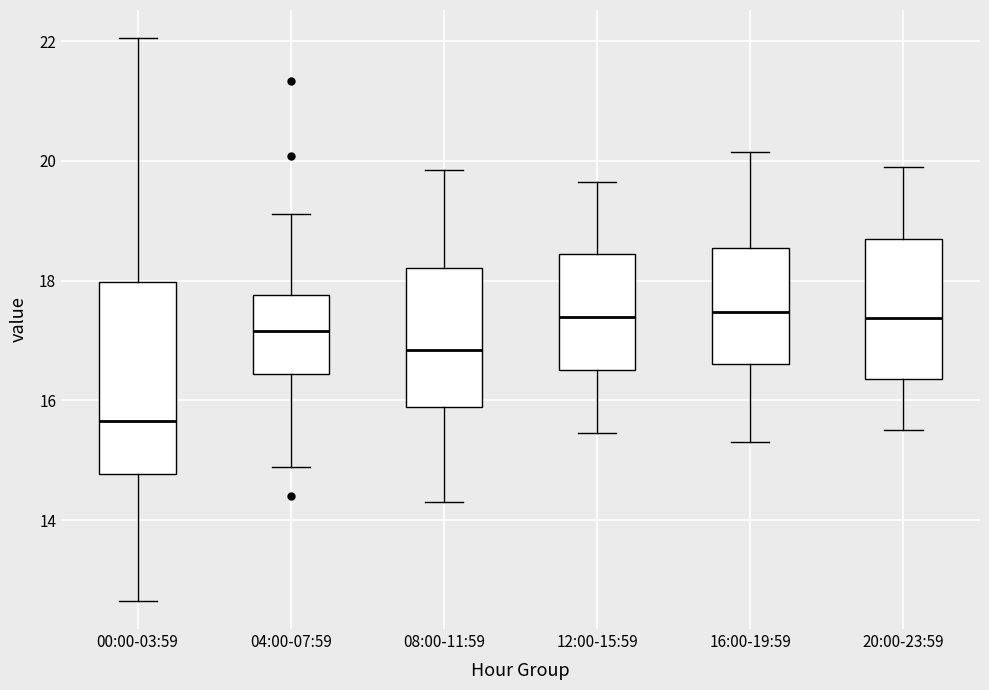

Where does the median line of the box for 08:00-11:59 sit on the y-axis? The values are not printed on the chart, so give them approximately, as read against the axis.

16.8